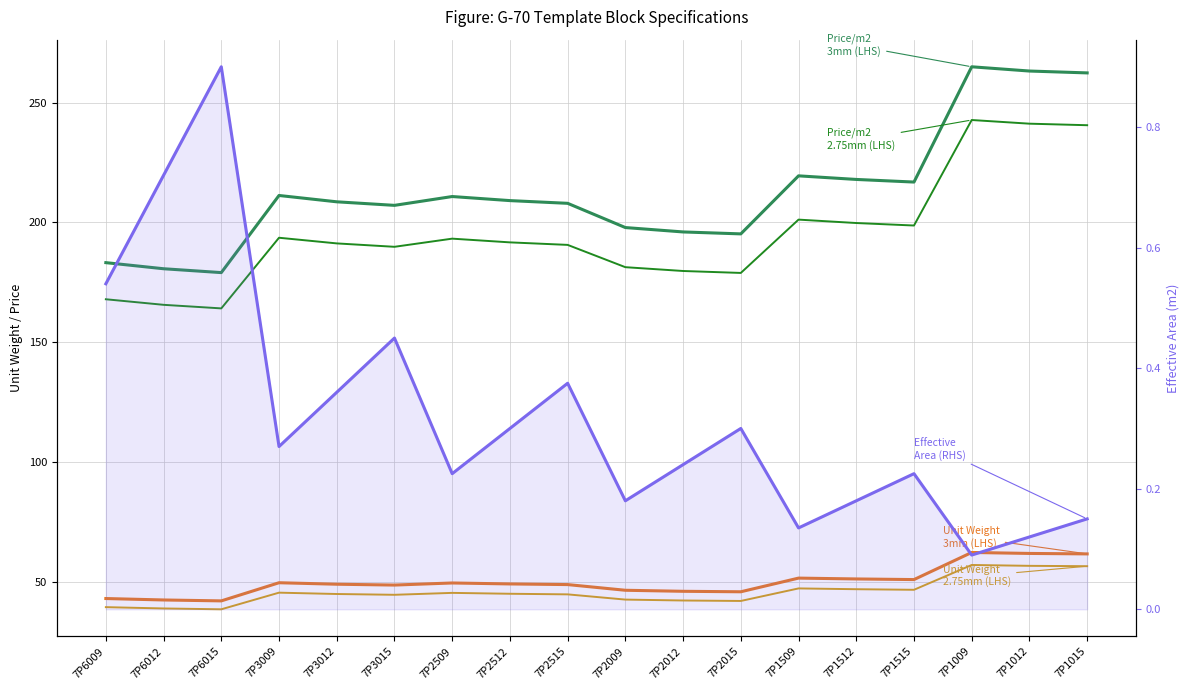

True or false: Price per m2 3mm (yuan/m2) and Price per m2 2.75mm (yuan/m2) intersect in this chart.

False